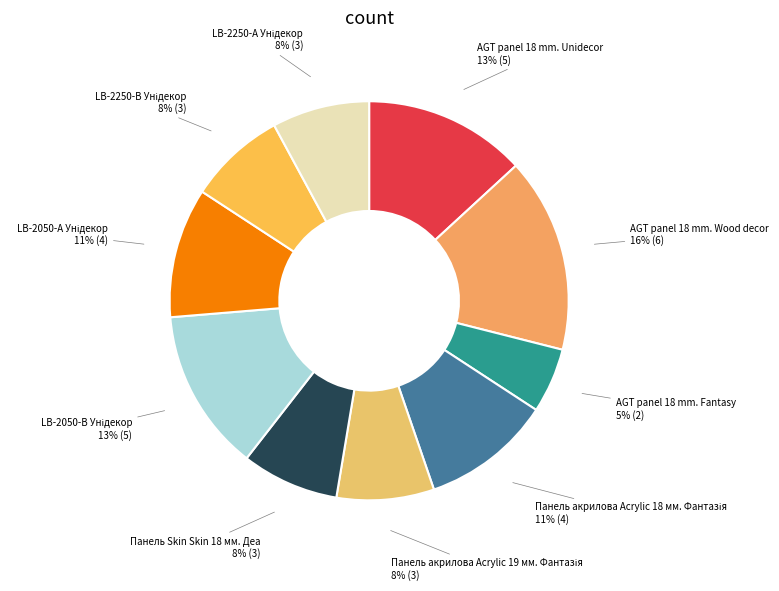

True or false: AGT panel 18 mm. Unidecor accounts for 2% of the total.

False